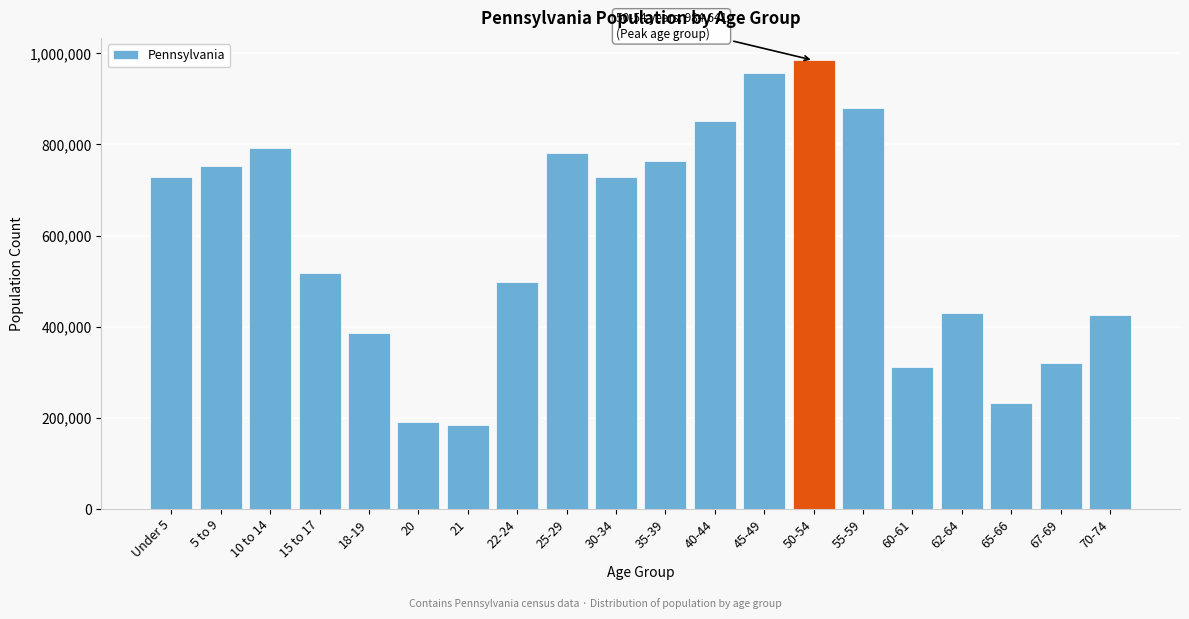

What is the difference between the maximum and minimum values?

801384